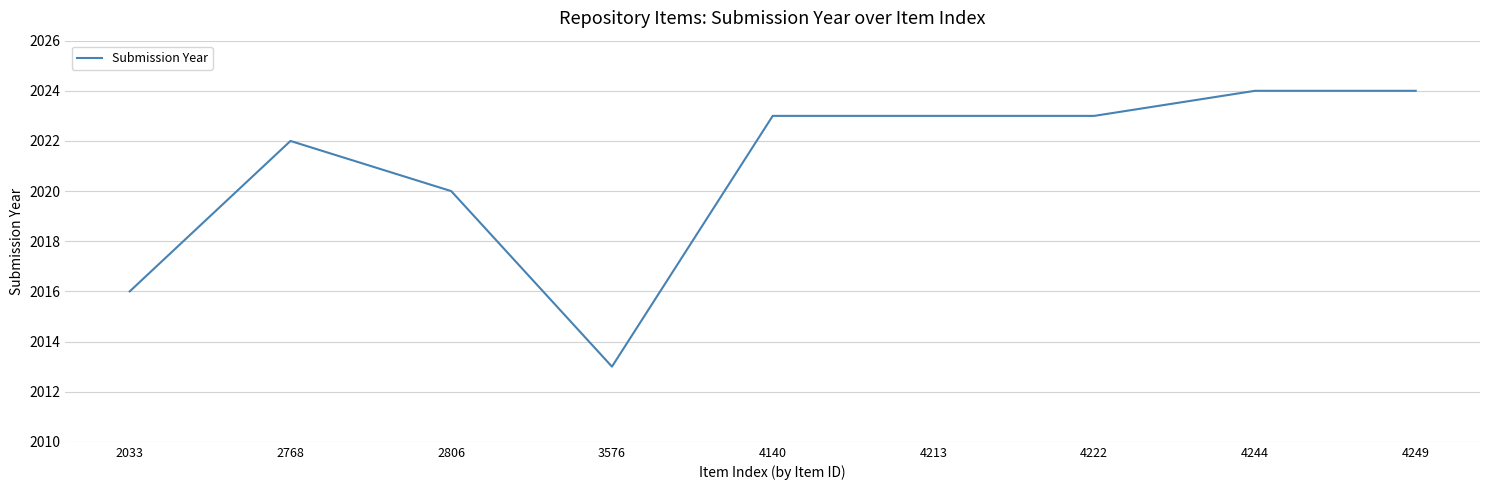

What is the ratio of the value at 4222 to the value at 2806?

1.0